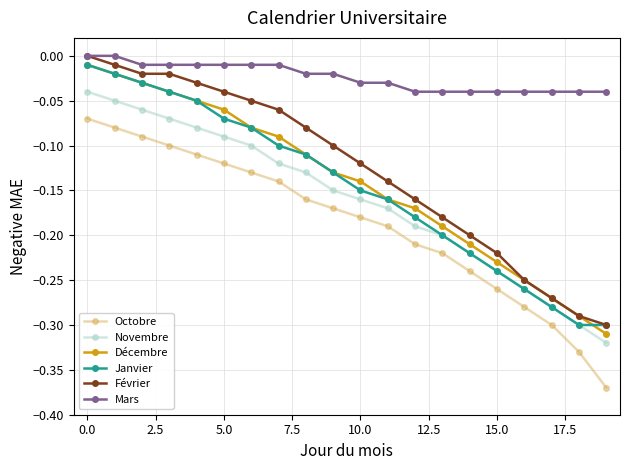

What is the sum of all Mars values?

-0.5